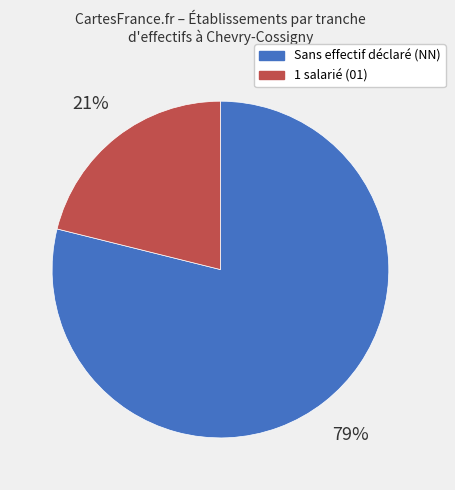

Does any single category account for the majority?

Yes